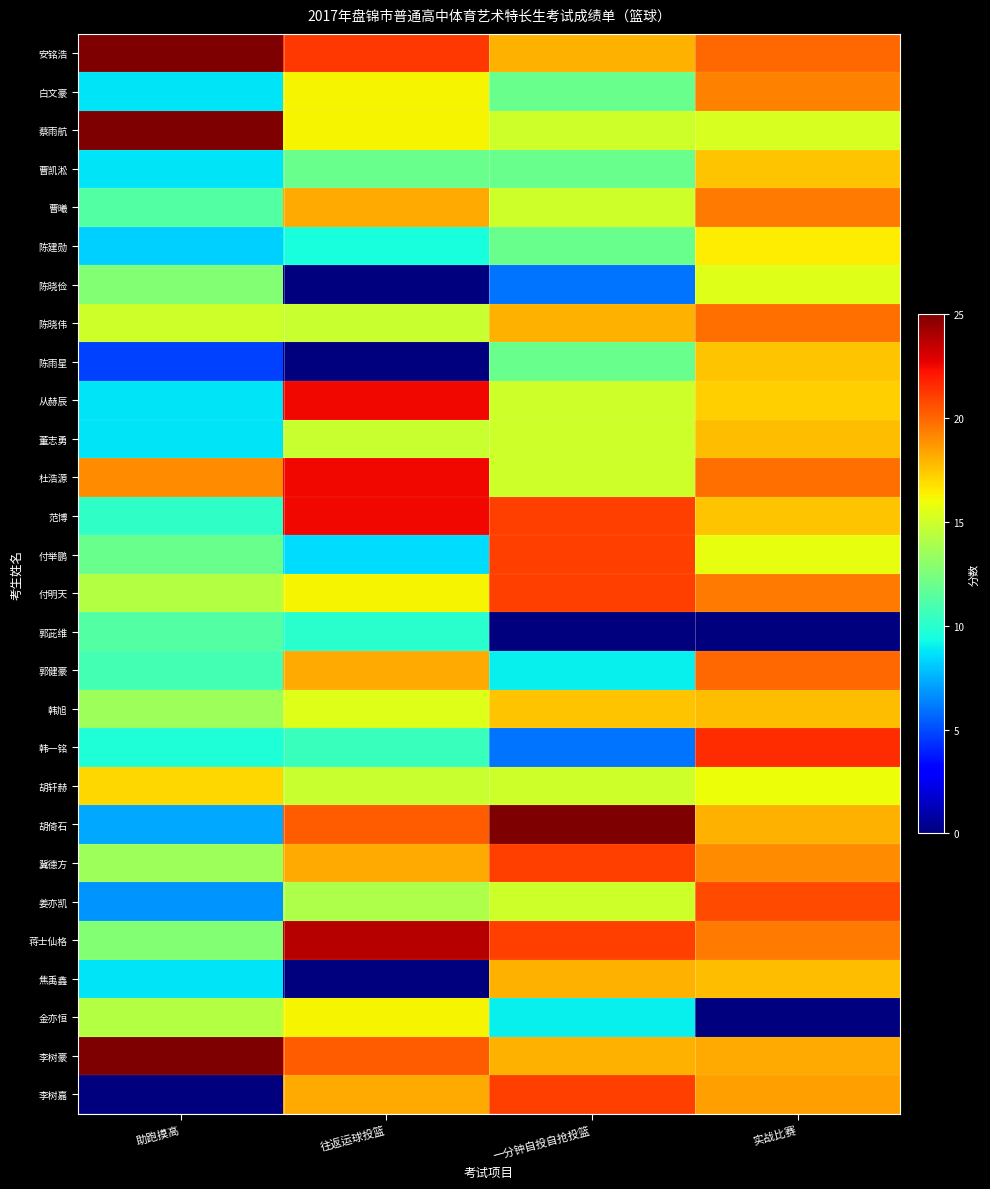

Reading left to right, what are all the values shown in this chart?

安铭浩: 助跑摸高=25.0	往返运球投篮=21.2	一分钟自投自抢投篮=18.0	实战比赛=20.0
白文豪: 助跑摸高=8.8	往返运球投篮=16.2	一分钟自投自抢投篮=12.0	实战比赛=19.2
蔡雨航: 助跑摸高=25.0	往返运球投篮=16.2	一分钟自投自抢投篮=15.0	实战比赛=15.2
曹凯淞: 助跑摸高=8.8	往返运球投篮=12.0	一分钟自投自抢投篮=12.0	实战比赛=17.5
曹曦: 助跑摸高=11.2	往返运球投篮=18.2	一分钟自投自抢投篮=15.0	实战比赛=19.5
陈建勋: 助跑摸高=8.2	往返运球投篮=9.5	一分钟自投自抢投篮=12.0	实战比赛=16.5
陈晓俭: 助跑摸高=12.8	往返运球投篮=0.0	一分钟自投自抢投篮=6.0	实战比赛=15.5
陈晓伟: 助跑摸高=15.0	往返运球投篮=14.8	一分钟自投自抢投篮=18.0	实战比赛=19.8
陈雨星: 助跑摸高=4.8	往返运球投篮=0.0	一分钟自投自抢投篮=12.0	实战比赛=17.5
从赫辰: 助跑摸高=8.8	往返运球投篮=22.5	一分钟自投自抢投篮=15.0	实战比赛=17.2
董志勇: 助跑摸高=8.8	往返运球投篮=14.8	一分钟自投自抢投篮=15.0	实战比赛=17.8
杜浩源: 助跑摸高=19.0	往返运球投篮=22.5	一分钟自投自抢投篮=15.0	实战比赛=19.8
范博: 助跑摸高=10.2	往返运球投篮=22.5	一分钟自投自抢投篮=21.0	实战比赛=17.5
付举鹏: 助跑摸高=12.0	往返运球投篮=8.5	一分钟自投自抢投篮=21.0	实战比赛=15.8
付明天: 助跑摸高=14.2	往返运球投篮=16.2	一分钟自投自抢投篮=21.0	实战比赛=19.5
郭茈维: 助跑摸高=11.2	往返运球投篮=10.0	一分钟自投自抢投篮=0.0	实战比赛=0.0
郭健豪: 助跑摸高=10.8	往返运球投篮=18.2	一分钟自投自抢投篮=9.0	实战比赛=20.0
韩旭: 助跑摸高=13.5	往返运球投篮=15.5	一分钟自投自抢投篮=17.5	实战比赛=17.8
韩一铭: 助跑摸高=9.8	往返运球投篮=10.5	一分钟自投自抢投篮=6.0	实战比赛=21.5
胡轩赫: 助跑摸高=17.0	往返运球投篮=14.8	一分钟自投自抢投篮=15.0	实战比赛=16.0
胡倚石: 助跑摸高=7.2	往返运球投篮=20.2	一分钟自投自抢投篮=25.0	实战比赛=18.0
冀德方: 助跑摸高=13.5	往返运球投篮=18.2	一分钟自投自抢投篮=21.0	实战比赛=19.0
姜亦凯: 助跑摸高=6.8	往返运球投篮=14.0	一分钟自投自抢投篮=15.0	实战比赛=20.8
蒋士仙格: 助跑摸高=12.8	往返运球投篮=23.8	一分钟自投自抢投篮=21.0	实战比赛=19.5
焦禹鑫: 助跑摸高=8.8	往返运球投篮=0.0	一分钟自投自抢投篮=18.0	实战比赛=17.8
金亦恒: 助跑摸高=14.2	往返运球投篮=16.2	一分钟自投自抢投篮=9.0	实战比赛=0.0
李树豪: 助跑摸高=25.0	往返运球投篮=20.2	一分钟自投自抢投篮=18.0	实战比赛=18.2
李树嘉: 助跑摸高=0.0	往返运球投篮=18.2	一分钟自投自抢投篮=21.0	实战比赛=18.5